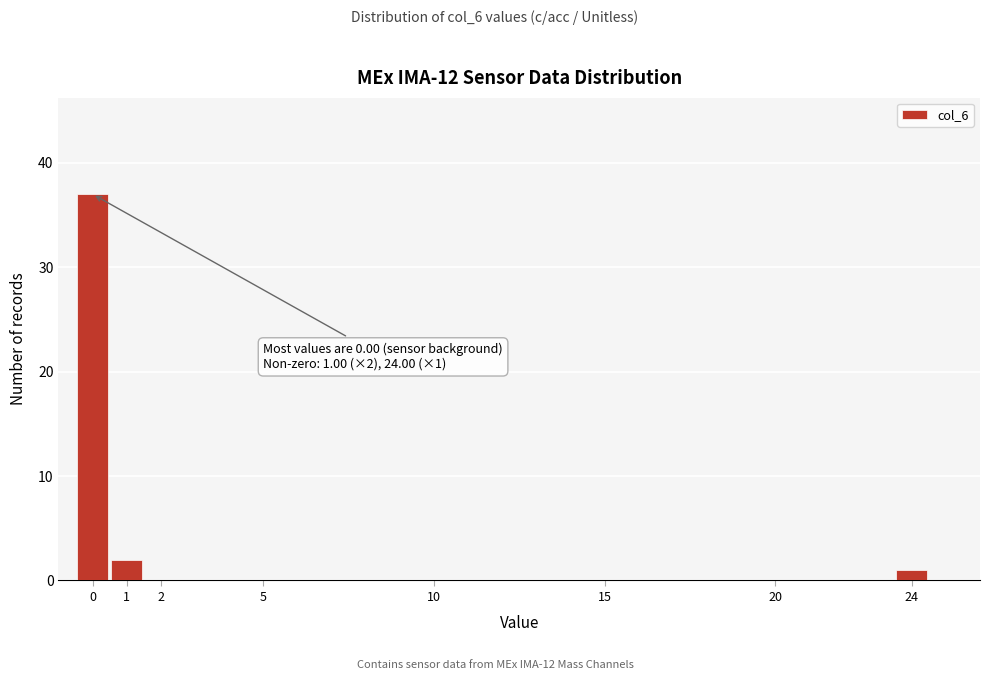

Over which range of the x-axis is the bar tallest?

-0.5 to 0.5